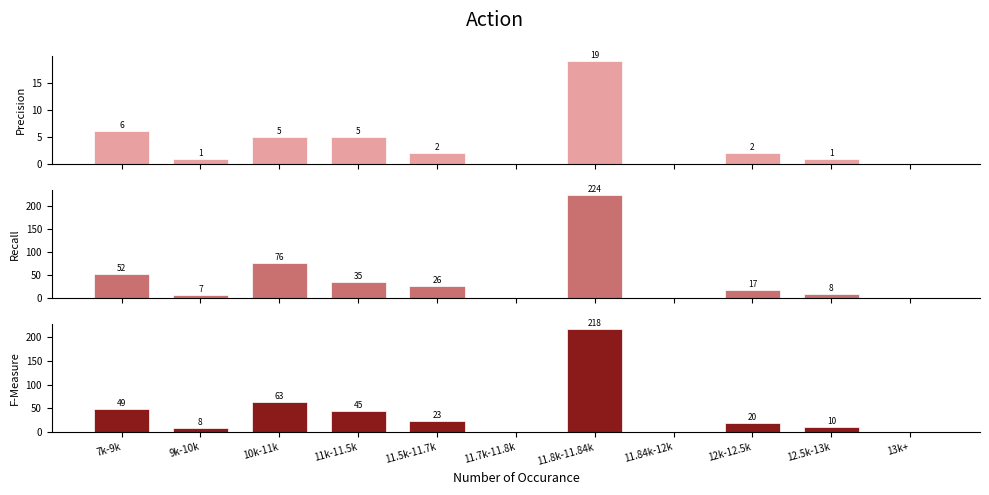

Rank the series at 9k-10k from highest to lowest value.

F-Measure, Recall, Precision